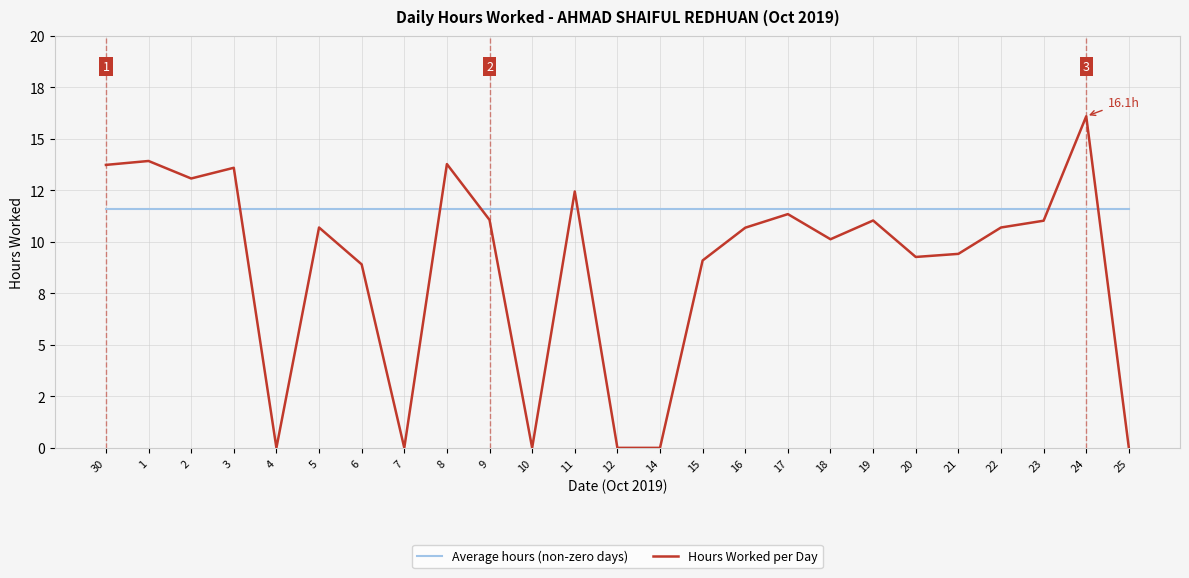

Which series changed the most between 30 and 11?

Hours Worked per Day